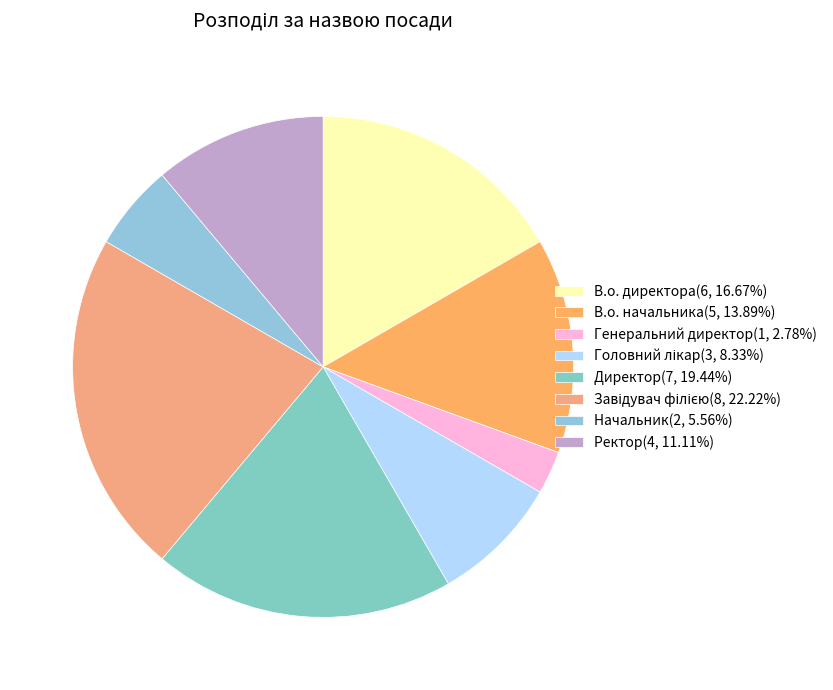

Rank the categories by value from highest to lowest.

Завідувач філією, Директор, В.о. директора, В.о. начальника, Ректор, Головний лікар, Начальник, Генеральний директор